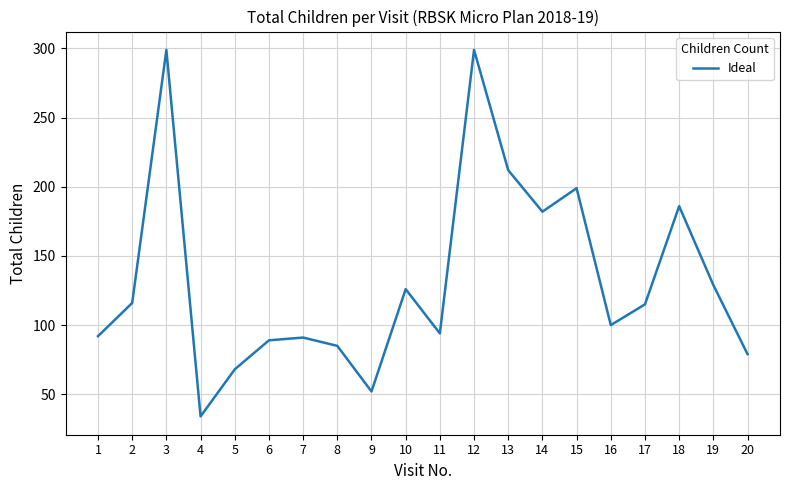

What is the ratio of the value at 12 to the value at 7?

3.3